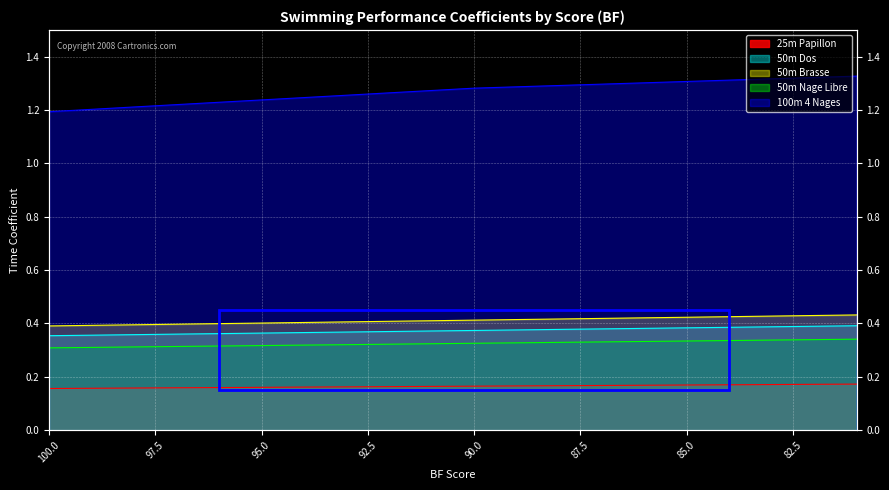

Rank the series at 87 from lowest to highest value.

25m Papillon, 50m Nage Libre, 50m Dos, 50m Brasse, 100m 4 Nages